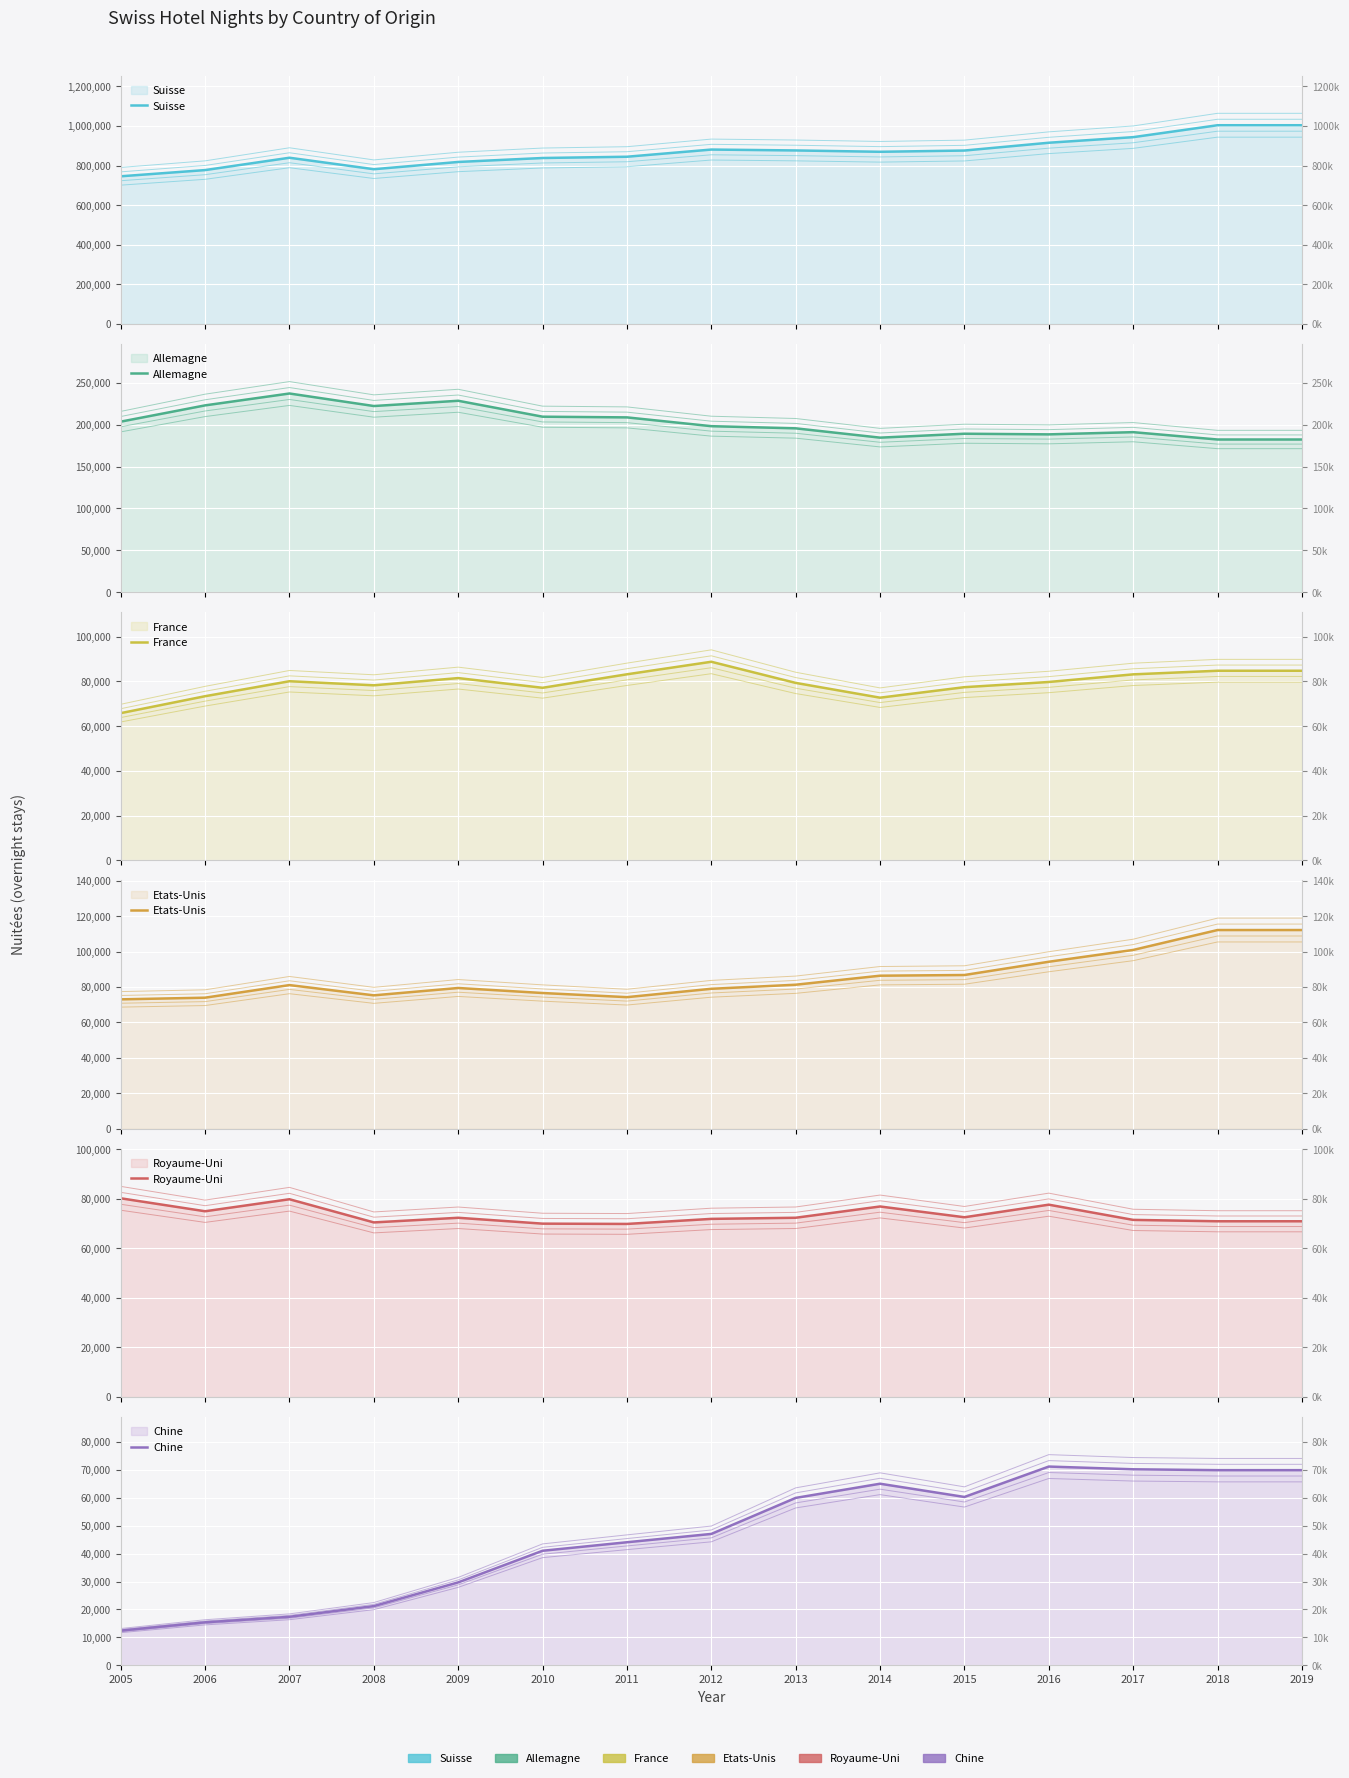

True or false: Suisse and France cross at least once.

False